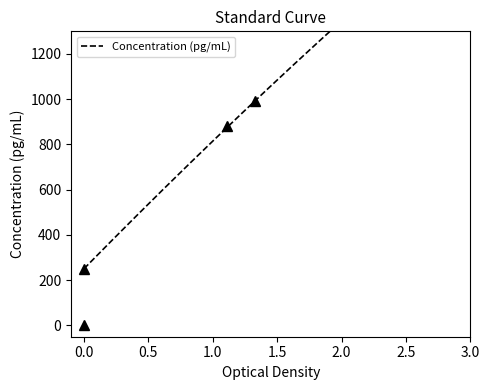

What is the difference between the values at 195 and 65?

630